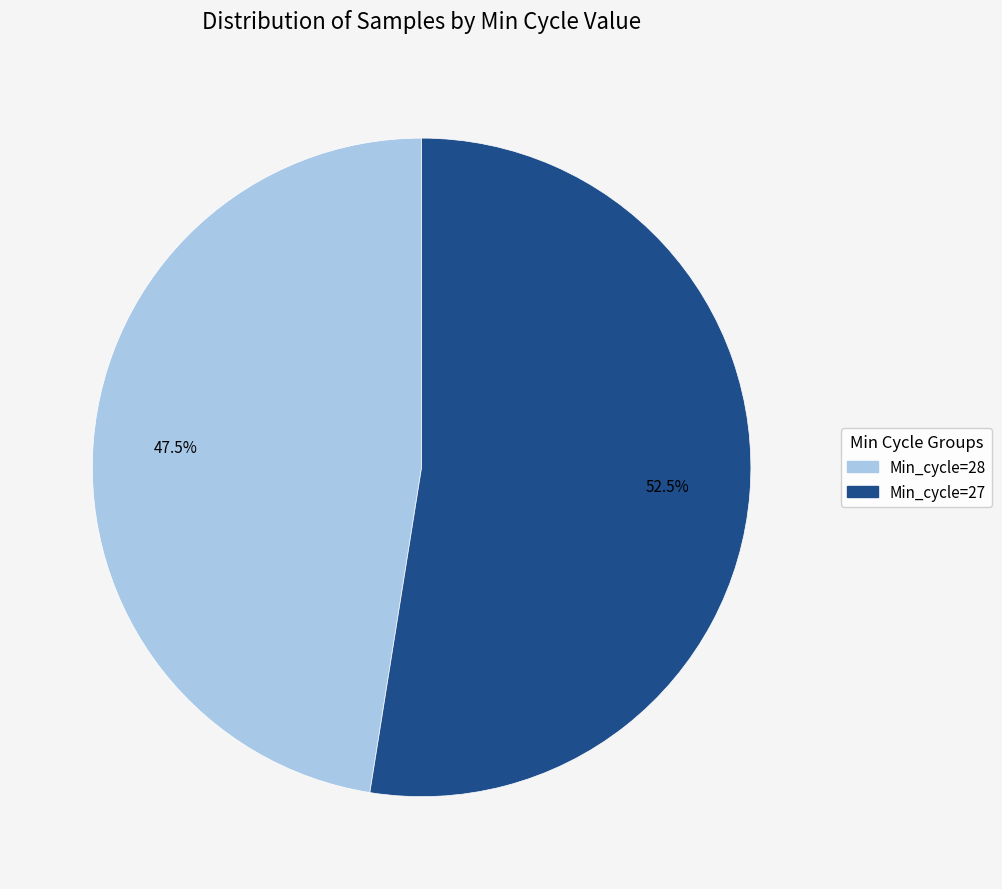

Does any single category account for the majority?

Yes